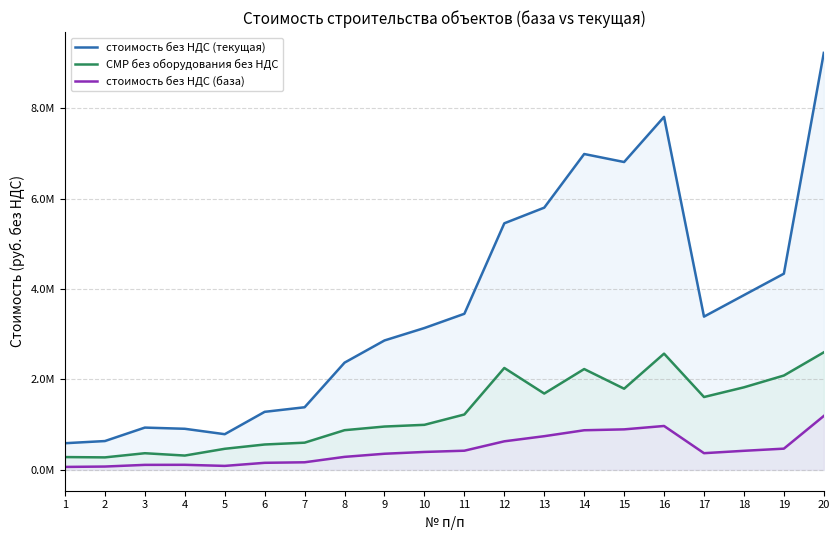

Rank the series by their maximum value, from lowest to highest.

стоимость без НДС (база), СМР без оборудования без НДС, стоимость без НДС (текущая)